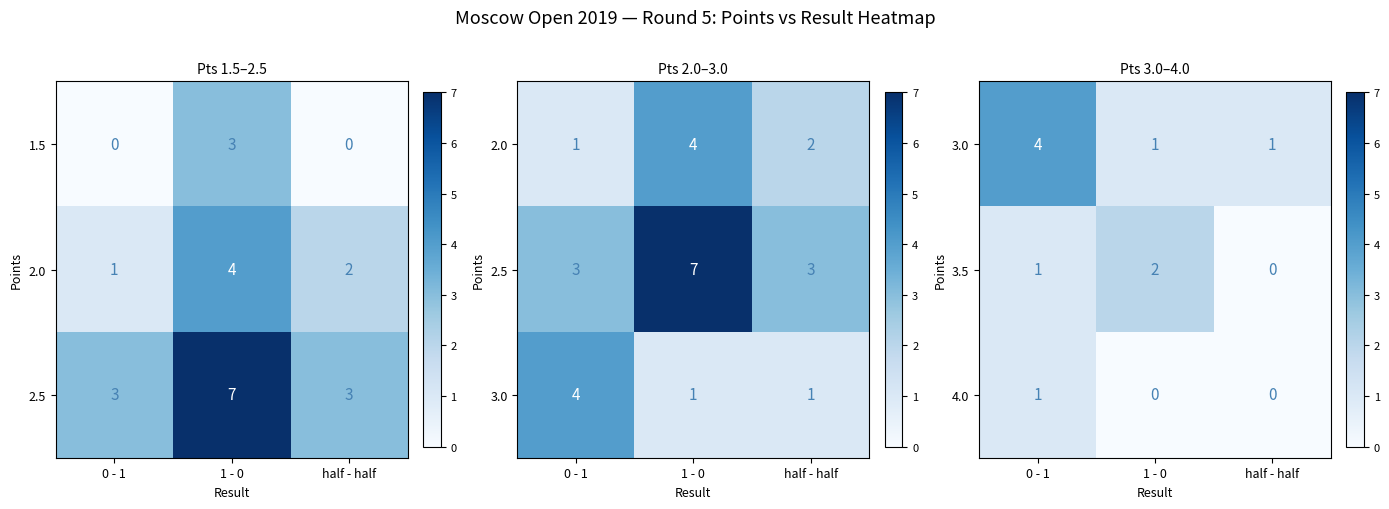

What is the difference between the maximum and second lowest values in the 4.0 series?

1